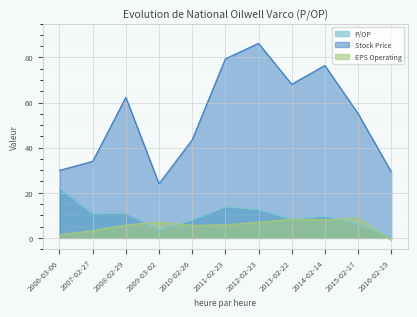

Is it true that P/OP equals 0.0 at 2016-02-19?

True